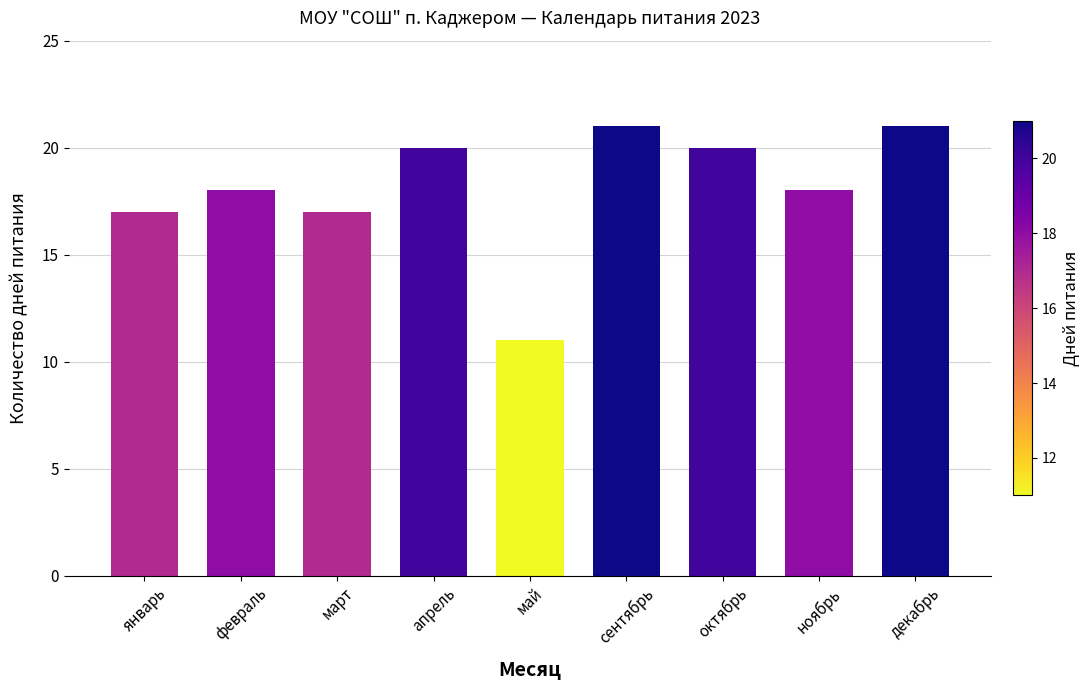

Reading left to right, list all the values displayed in this chart.

17	18	17	20	11	21	20	18	21